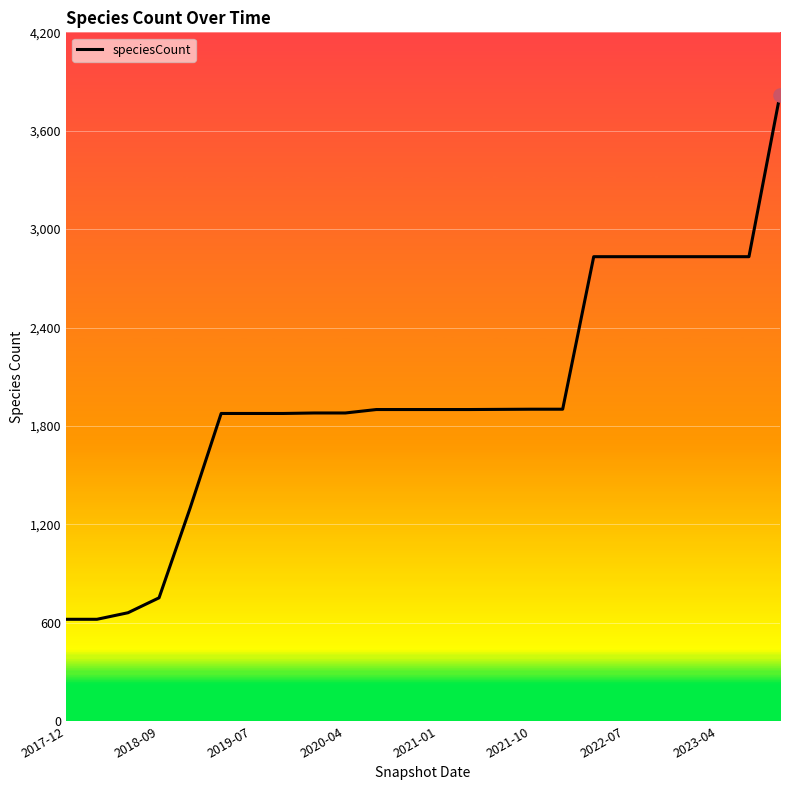

What is the smallest value displayed?

621